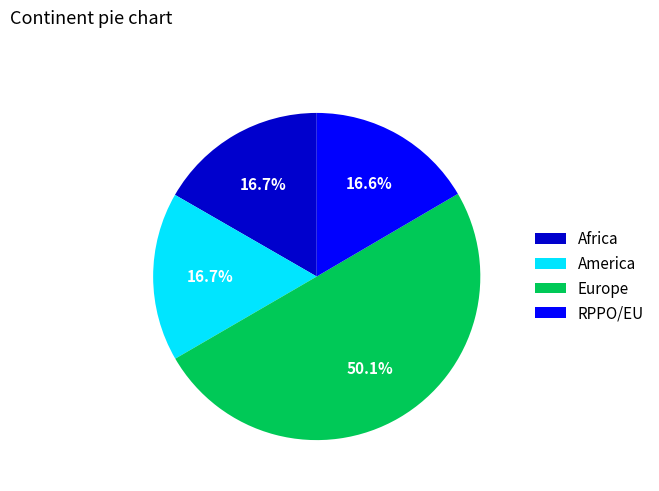

Which slice represents more than half of the pie?

Europe